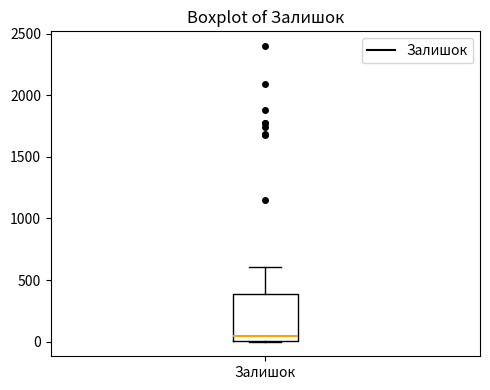

Where is the lower edge of the box for Залишок on the y-axis? The values are not printed on the chart, so give them approximately, as read against the axis.

0